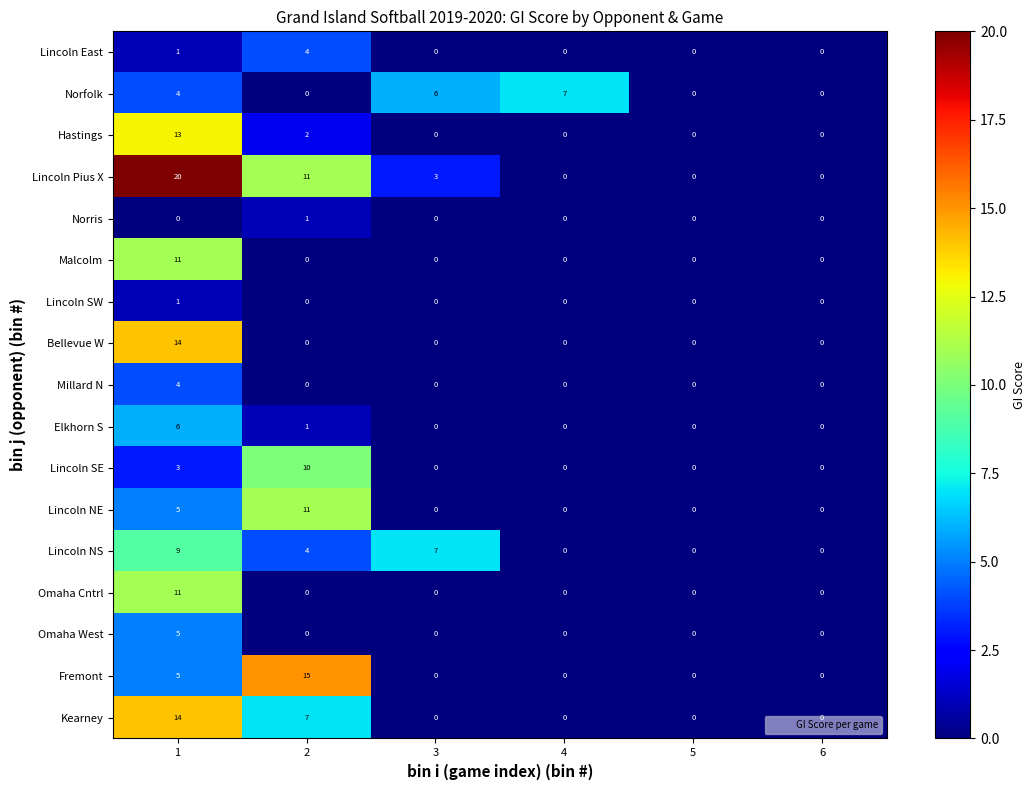

What is the greatest value displayed?

20